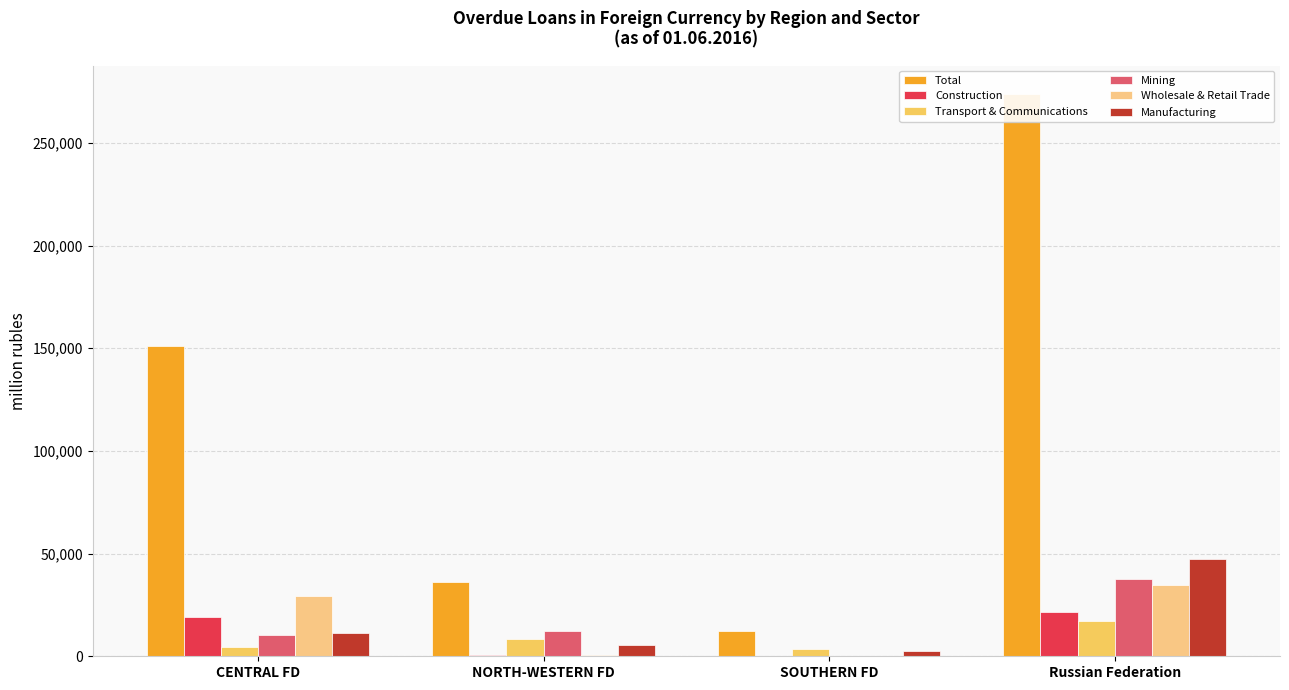

Reading left to right, list all the values displayed in this chart.

Total: CENTRAL FD=151124	NORTH-WESTERN FD=36253	SOUTHERN FD=12424	Russian Federation=273888
Construction: CENTRAL FD=19114	NORTH-WESTERN FD=719	SOUTHERN FD=78	Russian Federation=21685
Transport & Communications: CENTRAL FD=4397	NORTH-WESTERN FD=8177	SOUTHERN FD=3749	Russian Federation=17069
Mining: CENTRAL FD=10466	NORTH-WESTERN FD=12149	SOUTHERN FD=0	Russian Federation=37847
Wholesale & Retail Trade: CENTRAL FD=29248	NORTH-WESTERN FD=784	SOUTHERN FD=147	Russian Federation=34654
Manufacturing: CENTRAL FD=11233	NORTH-WESTERN FD=5463	SOUTHERN FD=2470	Russian Federation=47499